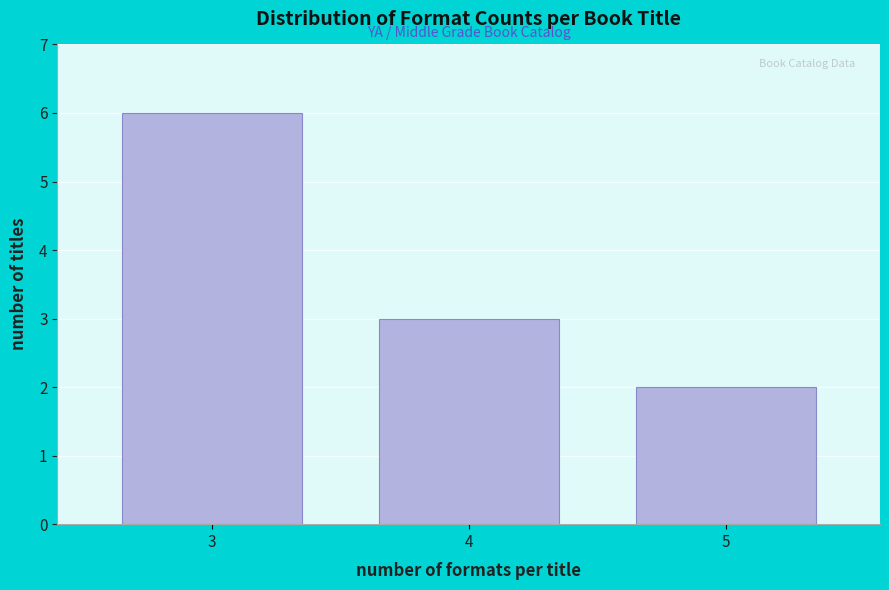

Reading left to right, list all the values displayed in this chart.

6	3	2